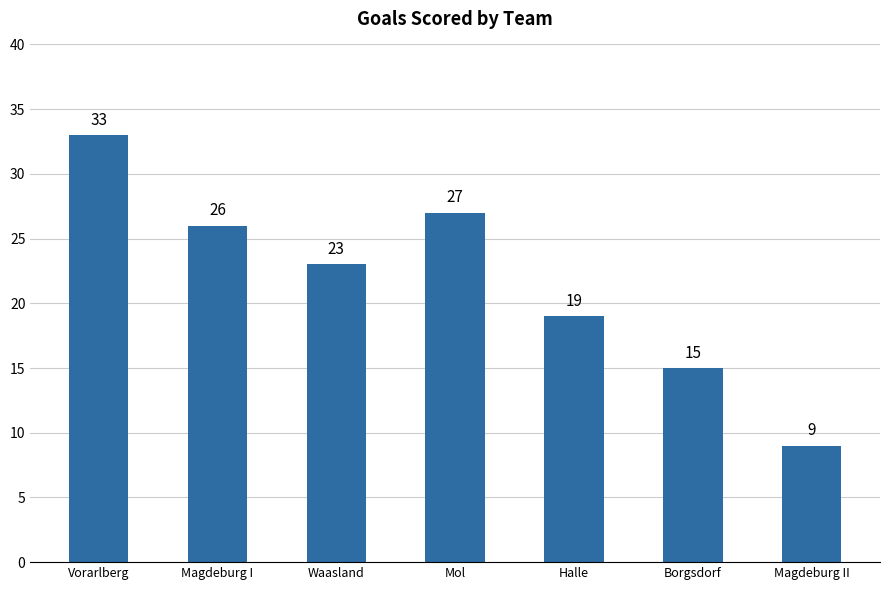

List the labels in order of value, largest first.

Vorarlberg, Mol, Magdeburg I, Waasland, Halle, Borgsdorf, Magdeburg II